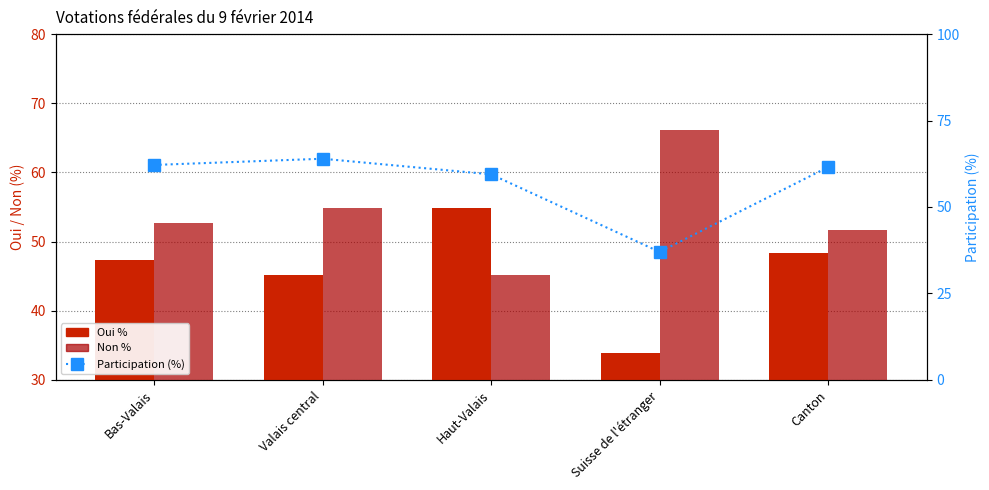

List the series in order of their peak value, highest first.

Non %, Participation (%), Oui %